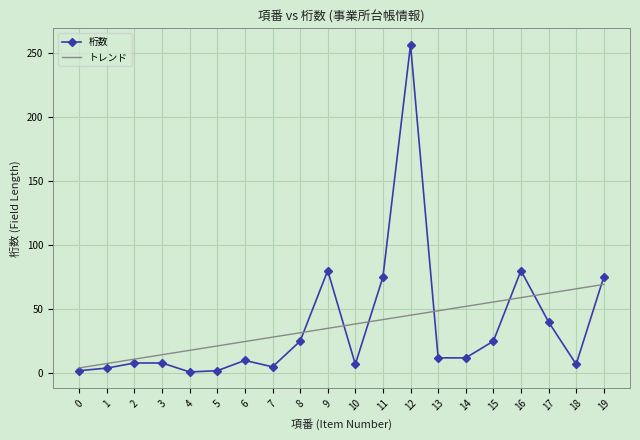

What is the maximum value shown in the chart?

256.0